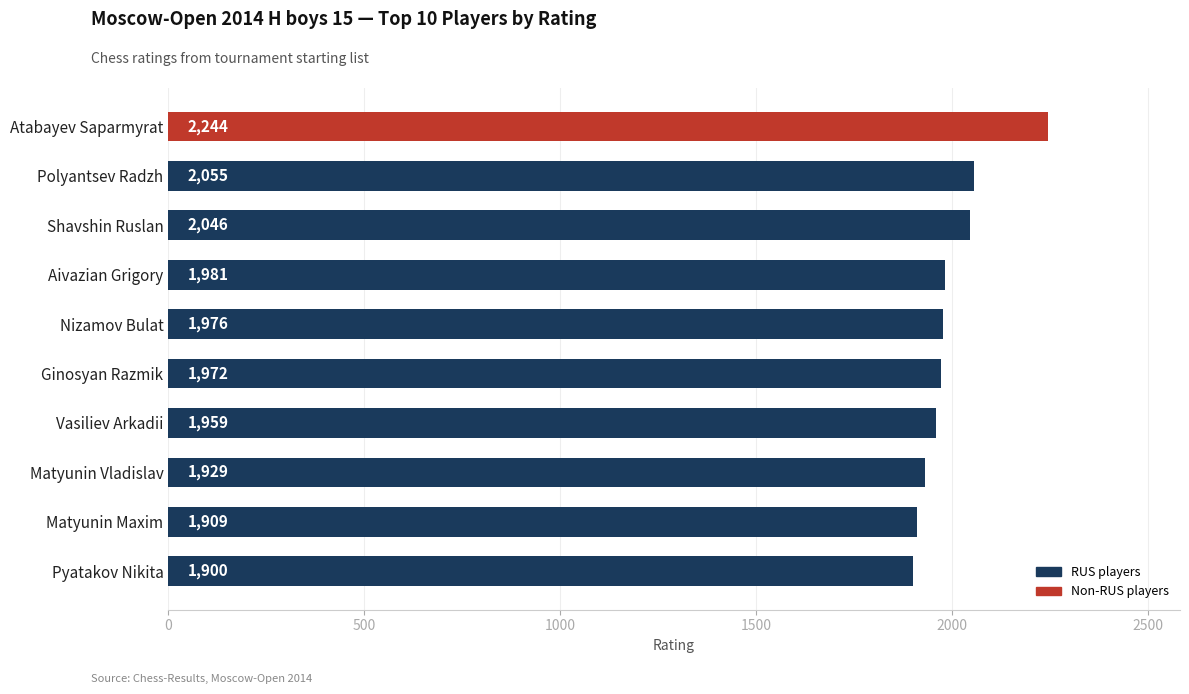

What is the sum of the values at Nizamov Bulat and Pyatakov Nikita?

3876